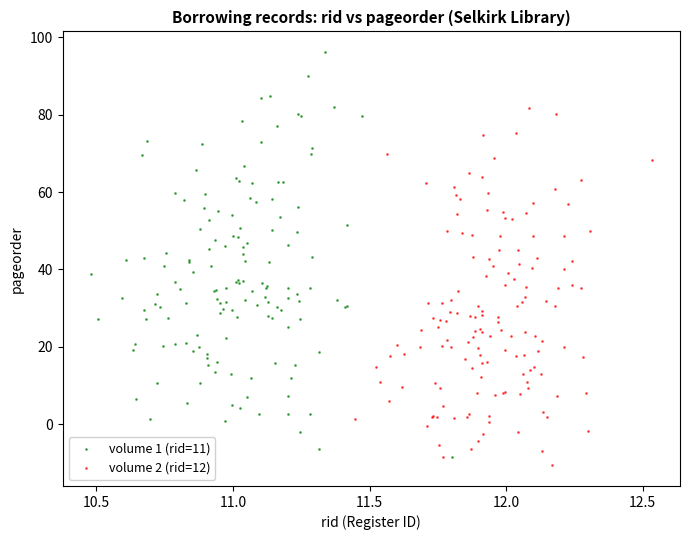

What are all the series names shown in the legend?

volume 1 (rid=11), volume 2 (rid=12)